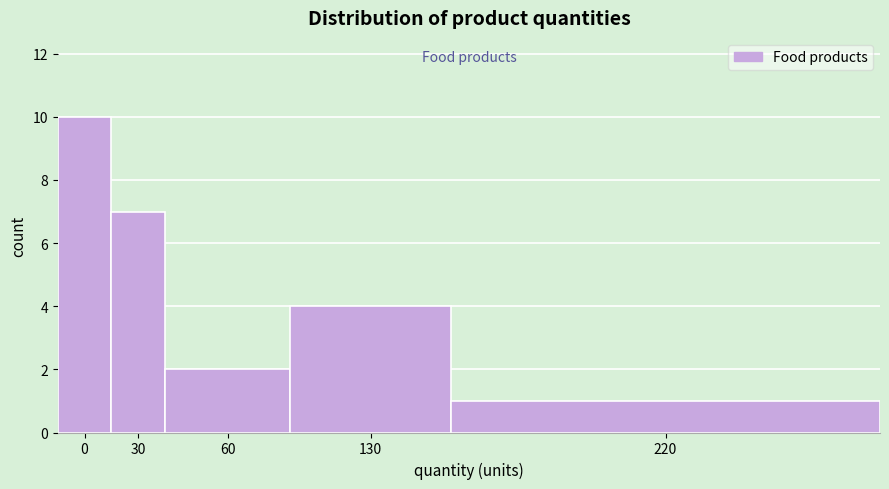

Reading left to right, transcribe all the data shown in this chart.

0=10	30=7	60=2	130=4	220=1